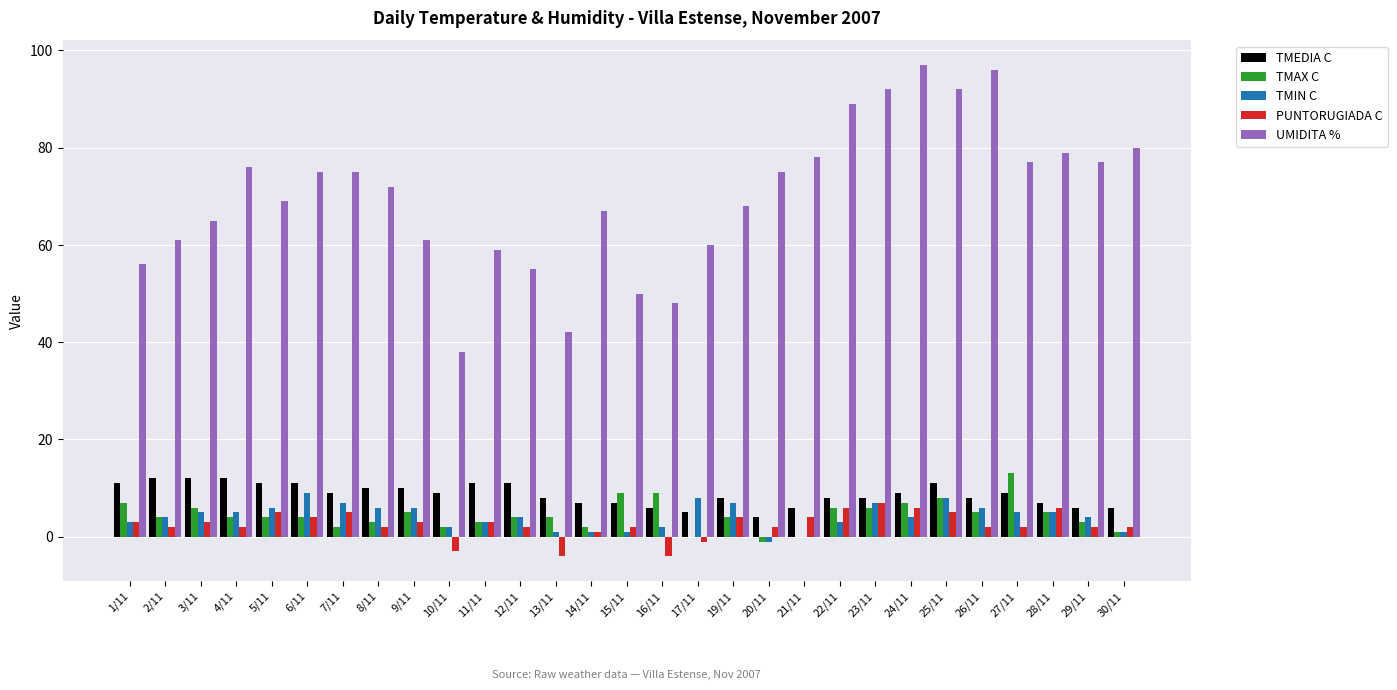

How many groups of bars are there?

29